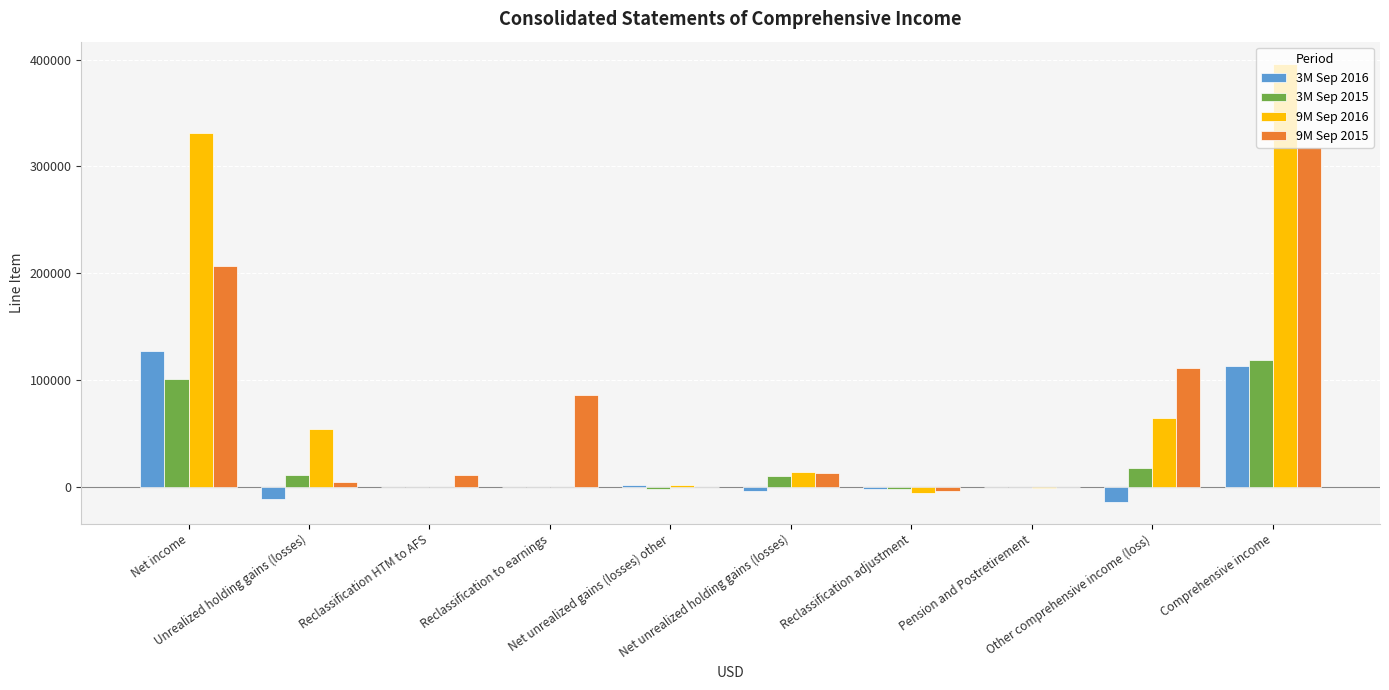

How many series are shown in this chart?

4